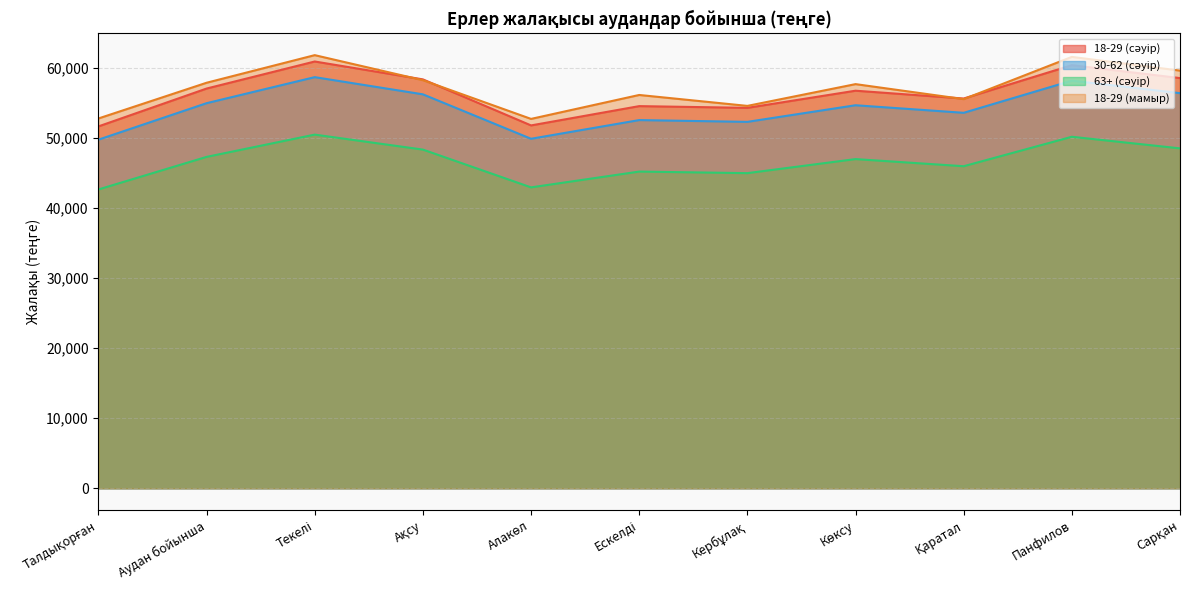

List the labels in order of 30-62 (сәуір) value, smallest first.

Талдықорған, Алакөл, Кербұлақ, Ескелді, Қаратал, Көксу, Аудан бойынша, Ақсу, Сарқан, Панфилов, Текелі